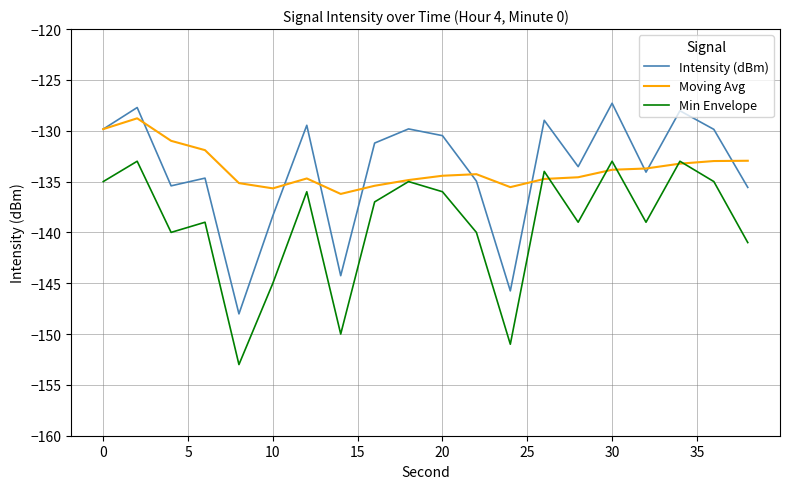

True or false: Min Envelope and Intensity (dBm) cross at least once.

False